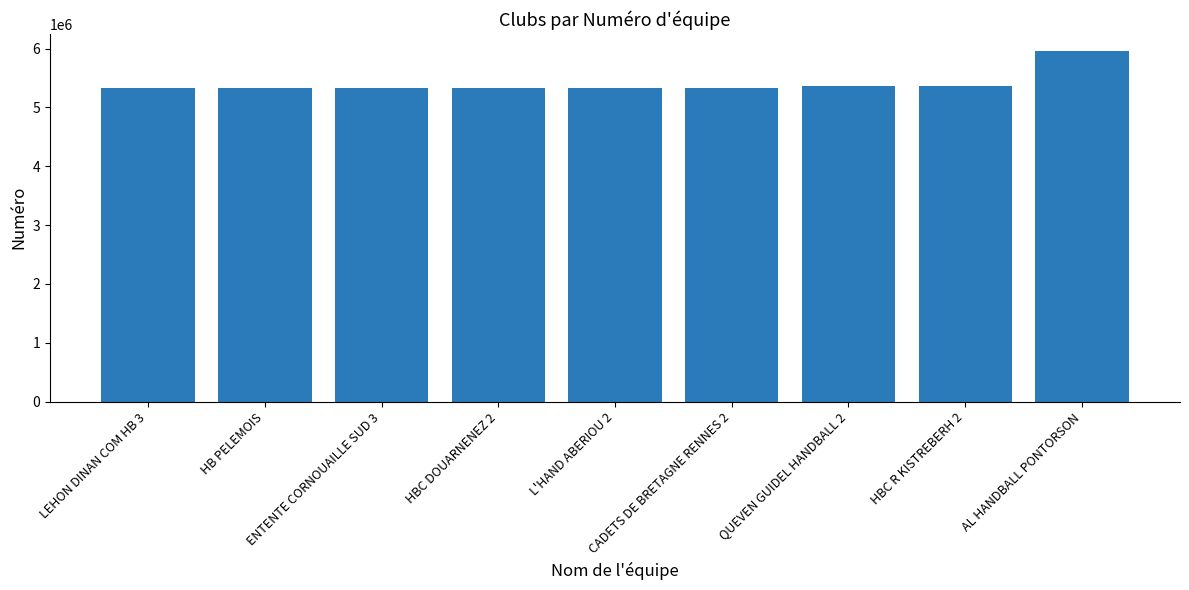

What is the difference between the second highest and minimum values?

34020